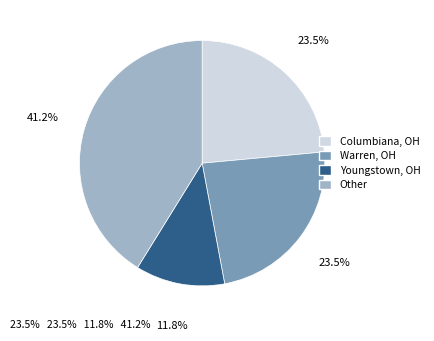

Which category has the biggest portion of the pie?

Other